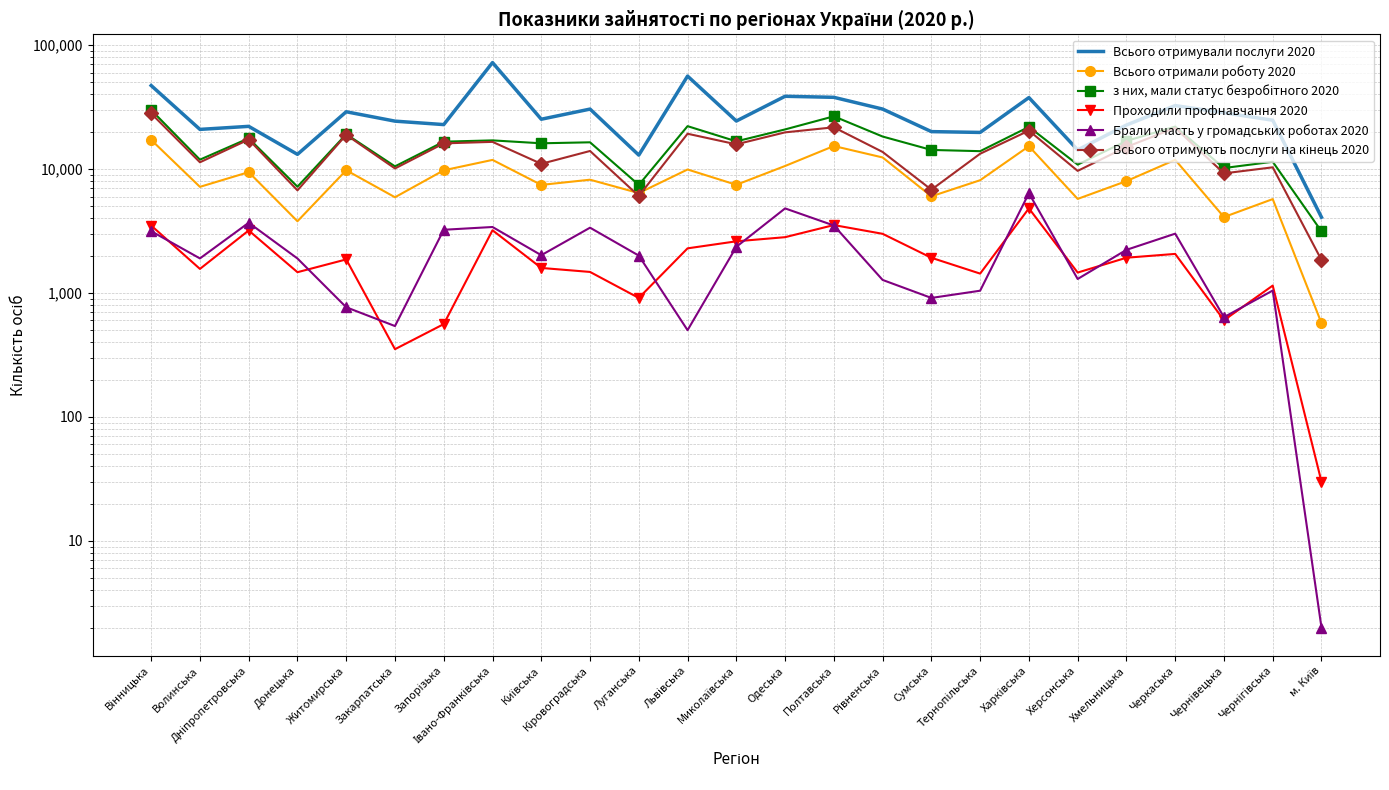

What is the difference between the Всього отримують послуги на кінець 2020 values at Кіровоградська and Миколаївська?

1838